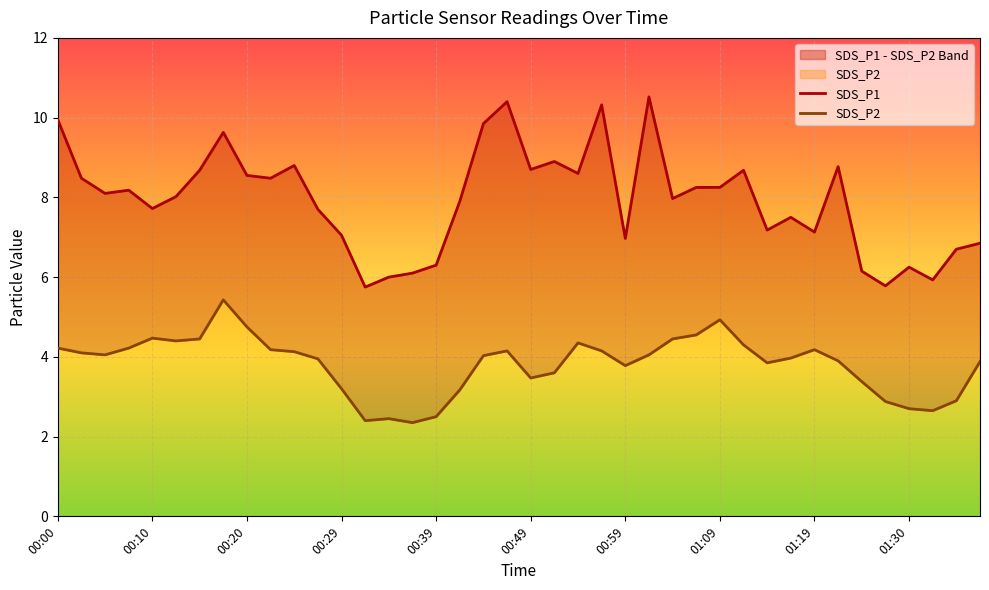

Reading left to right, what are all the values shown in this chart?

SDS_P1: 00:00=9.9	00:03=8.5	00:05=8.1	00:08=8.2	00:10=7.7	00:12=8.0	00:15=8.7	00:17=9.6	00:20=8.6	00:22=8.5	00:25=8.8	00:27=7.7	00:29=7.0	00:32=5.8	00:34=6.0	00:37=6.1	00:39=6.3	00:42=7.9	00:44=9.8	00:46=10.4	00:49=8.7	00:51=8.9	00:54=8.6	00:56=10.3	00:59=7.0	01:01=10.5	01:04=8.0	01:06=8.2	01:09=8.2	01:12=8.7	01:14=7.2	01:16=7.5	01:19=7.1	01:22=8.8	01:25=6.2	01:27=5.8	01:30=6.2	01:32=5.9	01:35=6.7	01:37=6.8
SDS_P2: 00:00=4.2	00:03=4.1	00:05=4.0	00:08=4.2	00:10=4.5	00:12=4.4	00:15=4.5	00:17=5.4	00:20=4.8	00:22=4.2	00:25=4.1	00:27=4.0	00:29=3.2	00:32=2.4	00:34=2.5	00:37=2.4	00:39=2.5	00:42=3.2	00:44=4.0	00:46=4.2	00:49=3.5	00:51=3.6	00:54=4.3	00:56=4.2	00:59=3.8	01:01=4.0	01:04=4.5	01:06=4.5	01:09=4.9	01:12=4.3	01:14=3.9	01:16=4.0	01:19=4.2	01:22=3.9	01:25=3.4	01:27=2.9	01:30=2.7	01:32=2.6	01:35=2.9	01:37=3.9